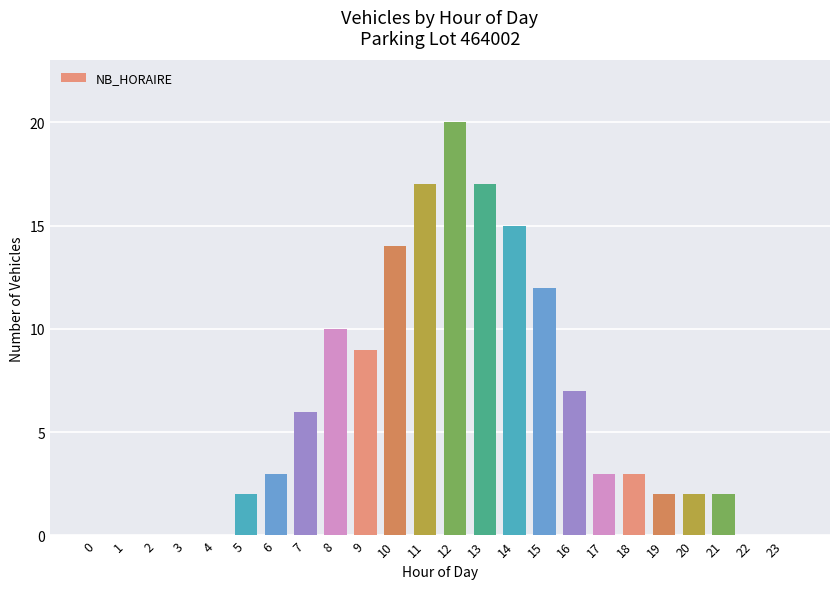

What is the approximate value at 13?

17